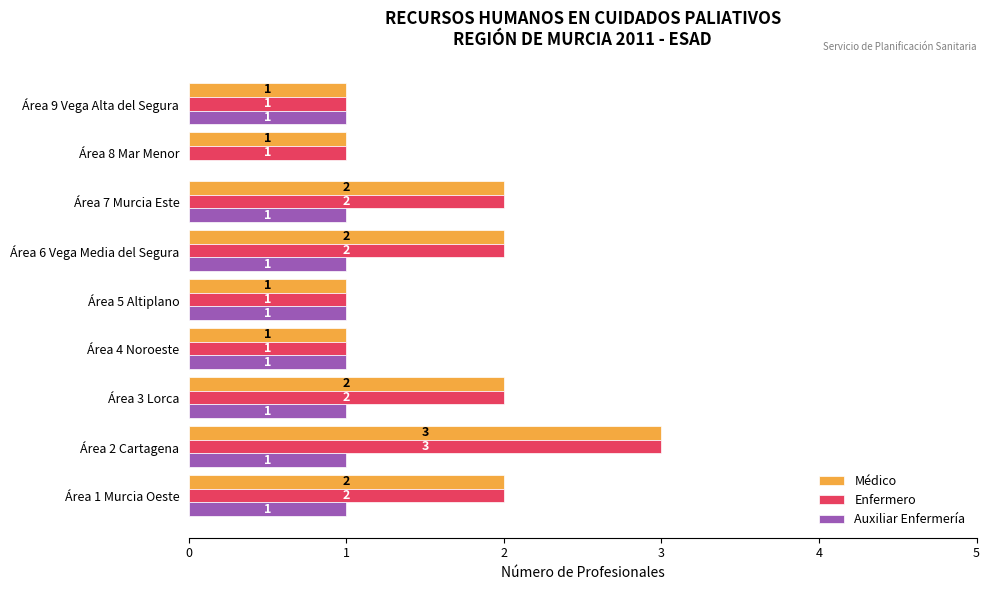

At which category is the sum across all series the highest?

Área 2 Cartagena